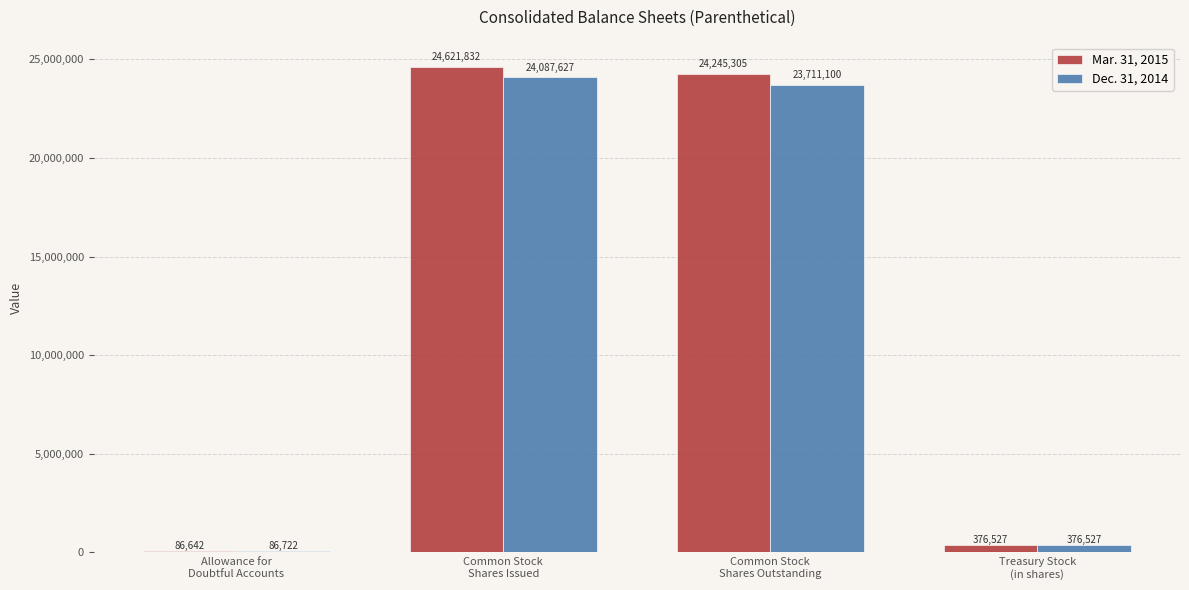

What is the total value across all series at Common Stock
Shares Issued?

48709459